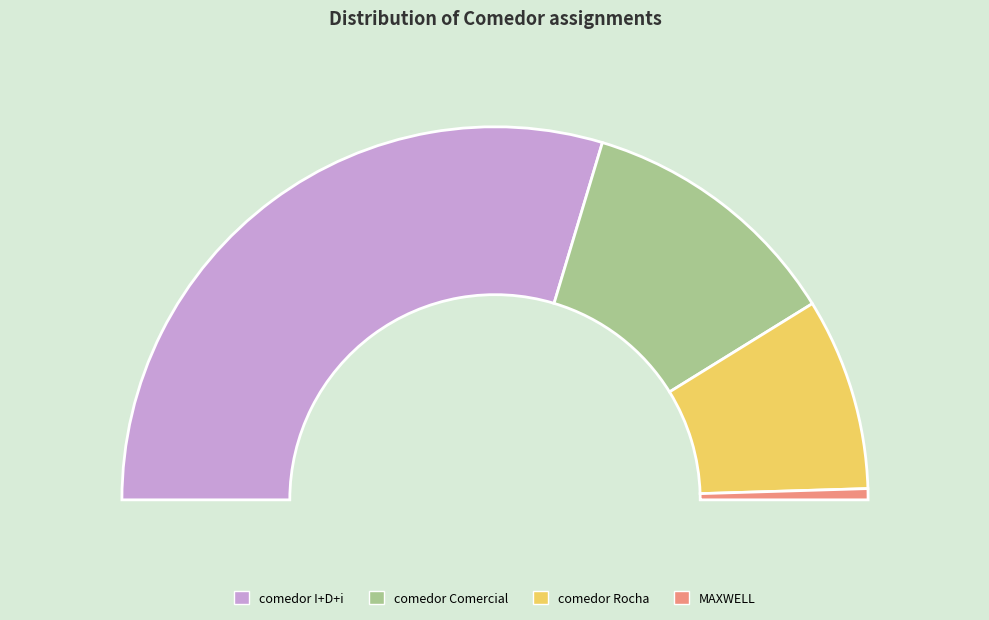

Which category accounts for the majority?

comedor I+D+i